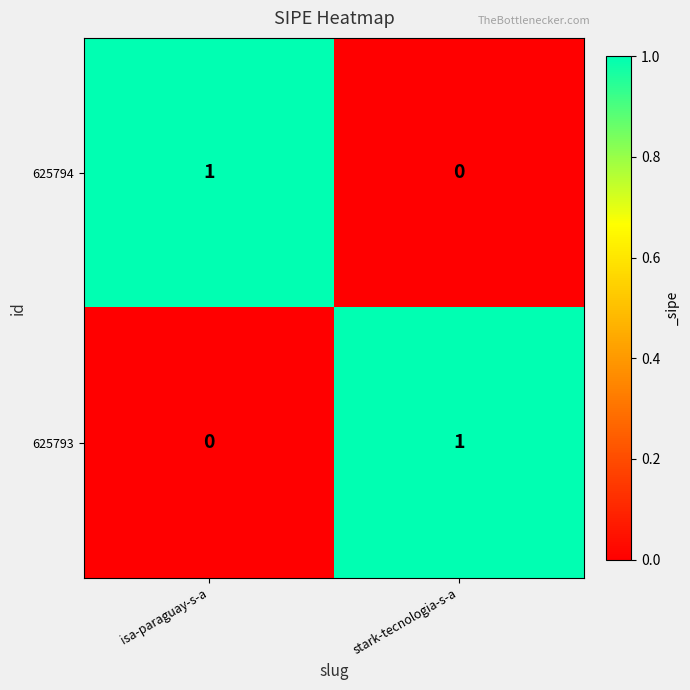

How many values in the 625793 series are below 1?

1